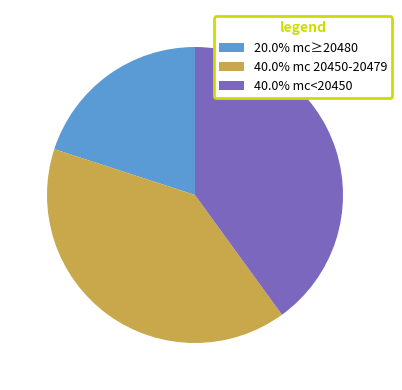

Combined, do 20.0% mc≥20480 and 40.0% mc 20450-20479 account for over 50%?

Yes